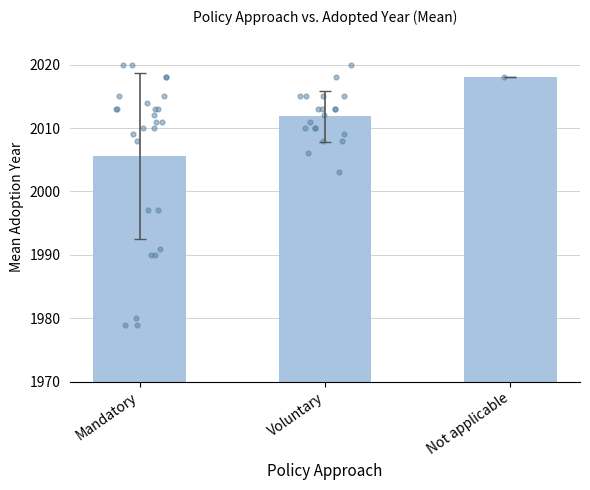

Approximately how many times larger is the value at Not applicable compared to Voluntary?

1.0